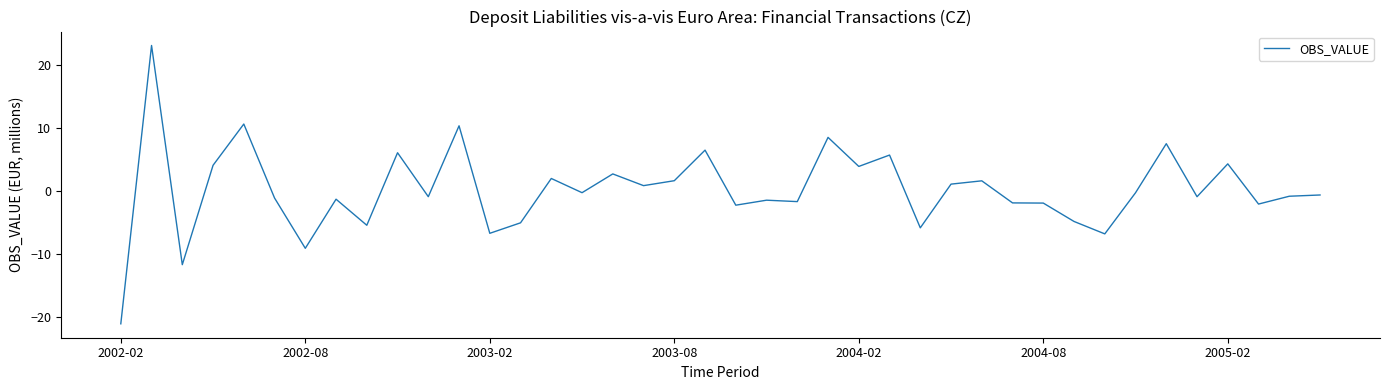

True or false: there are more than 0 points higher than both neighbors.

True